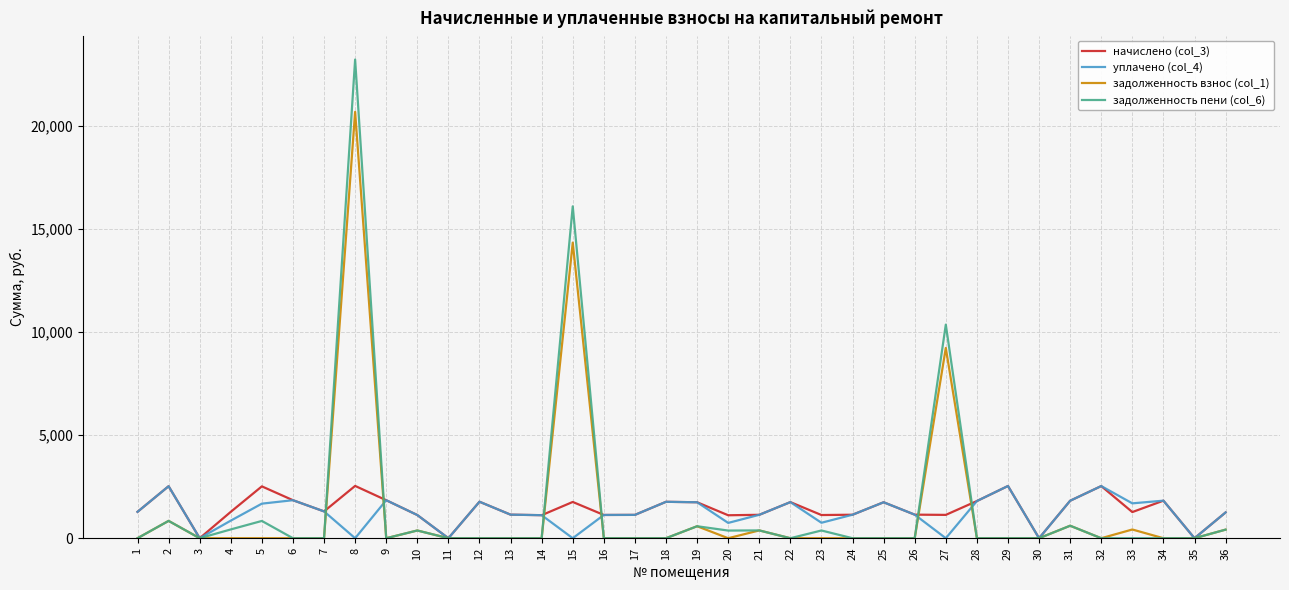

The value of задолженность взнос (col_1) at 24 is 0.0. True or false?

True